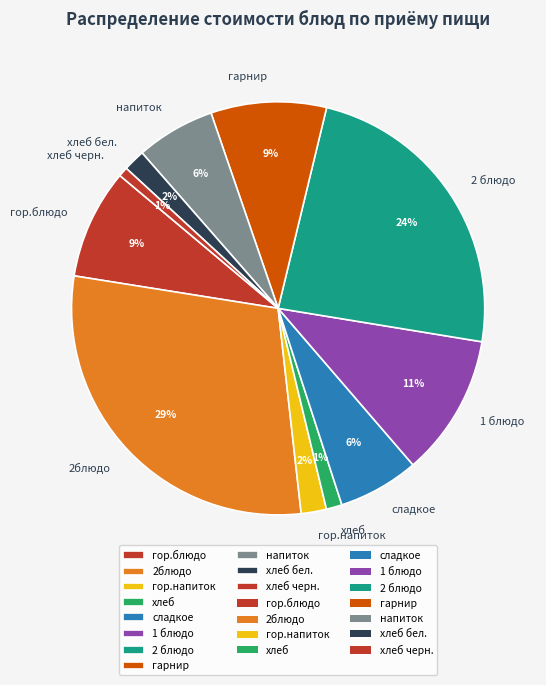

Is хлеб черн. the majority of the pie?

No